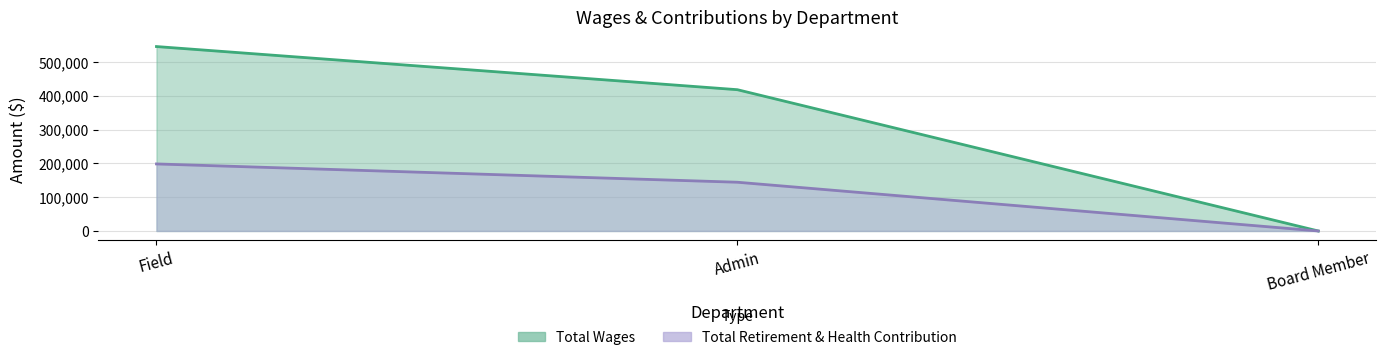

Which has a higher value, Field or Admin?

Field